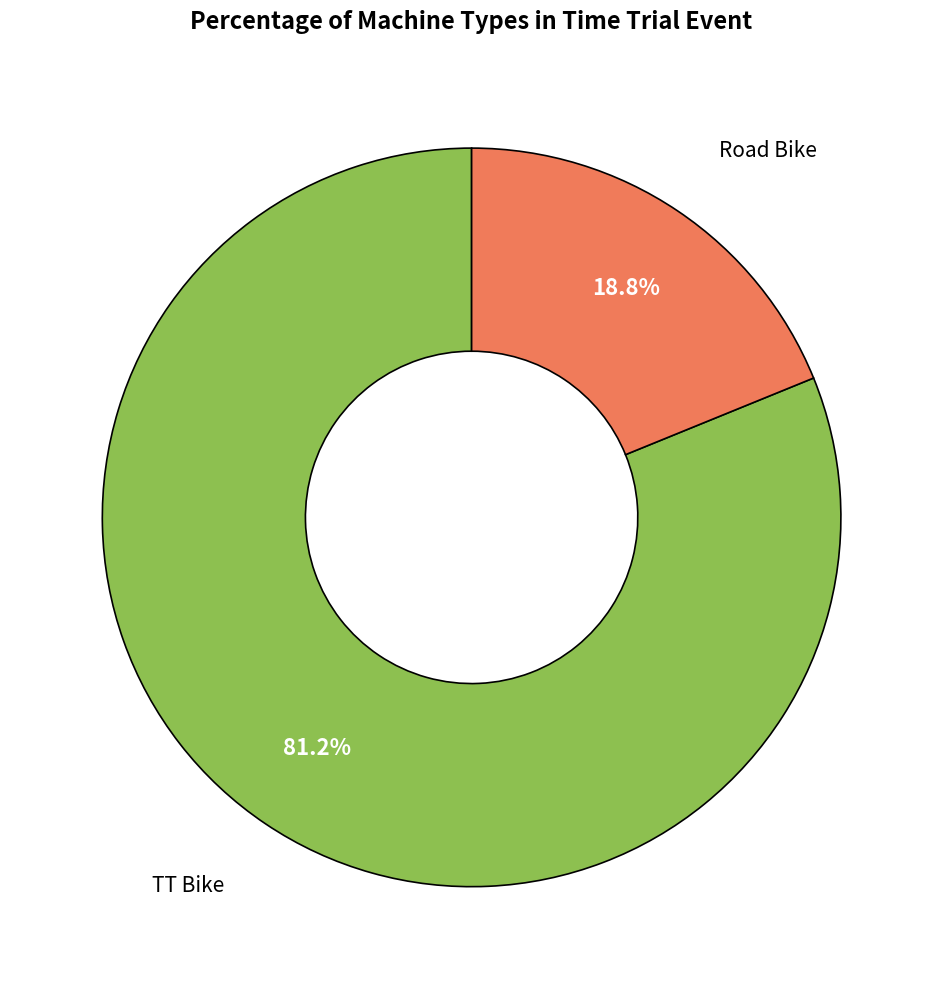

Is there a majority slice in this chart?

Yes